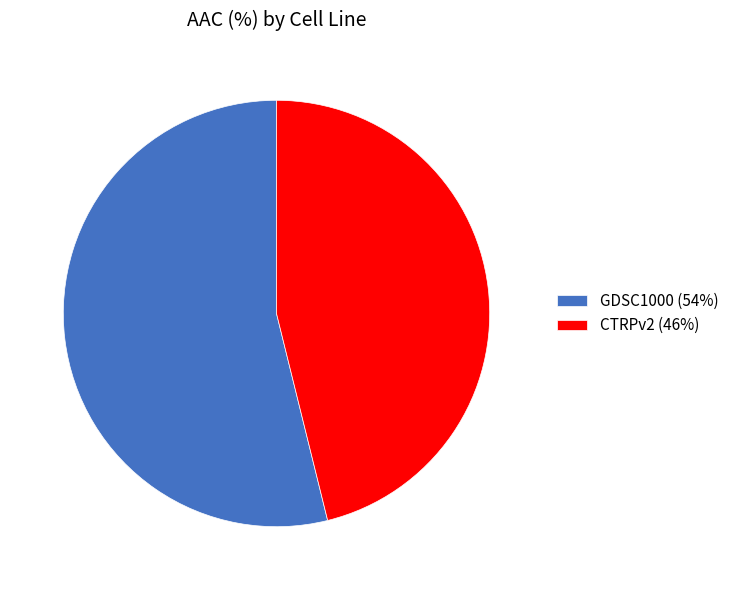

The CTRPv2 slice represents 56% of the pie. True or false?

False